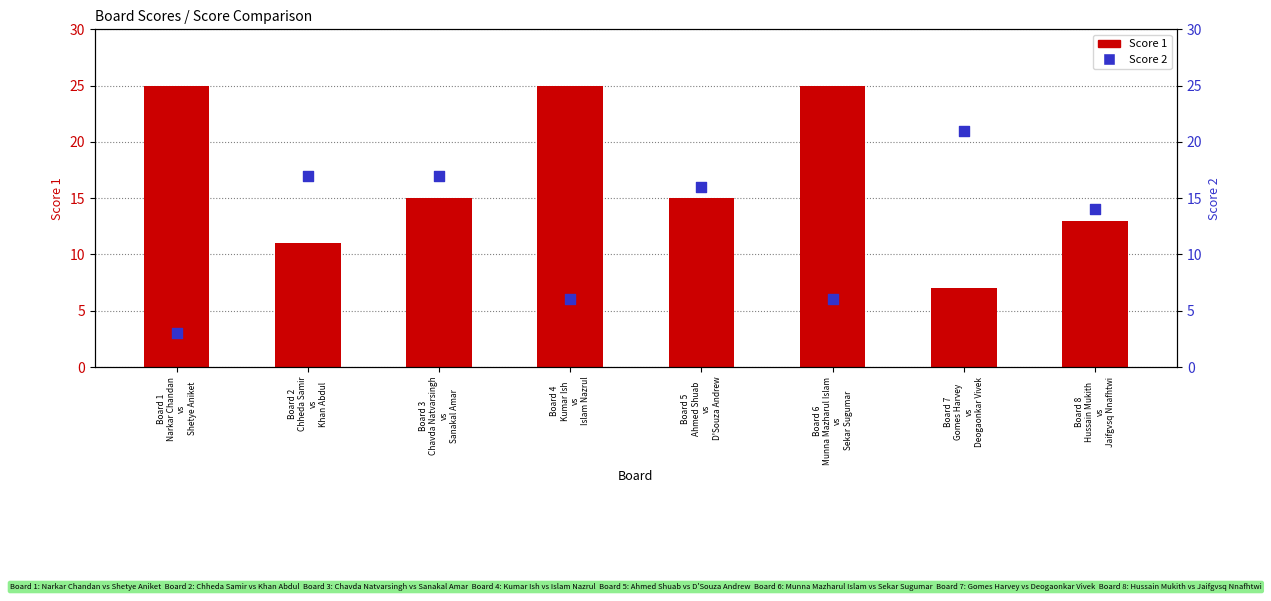

Which series reaches the maximum Y coordinate?

Score 1